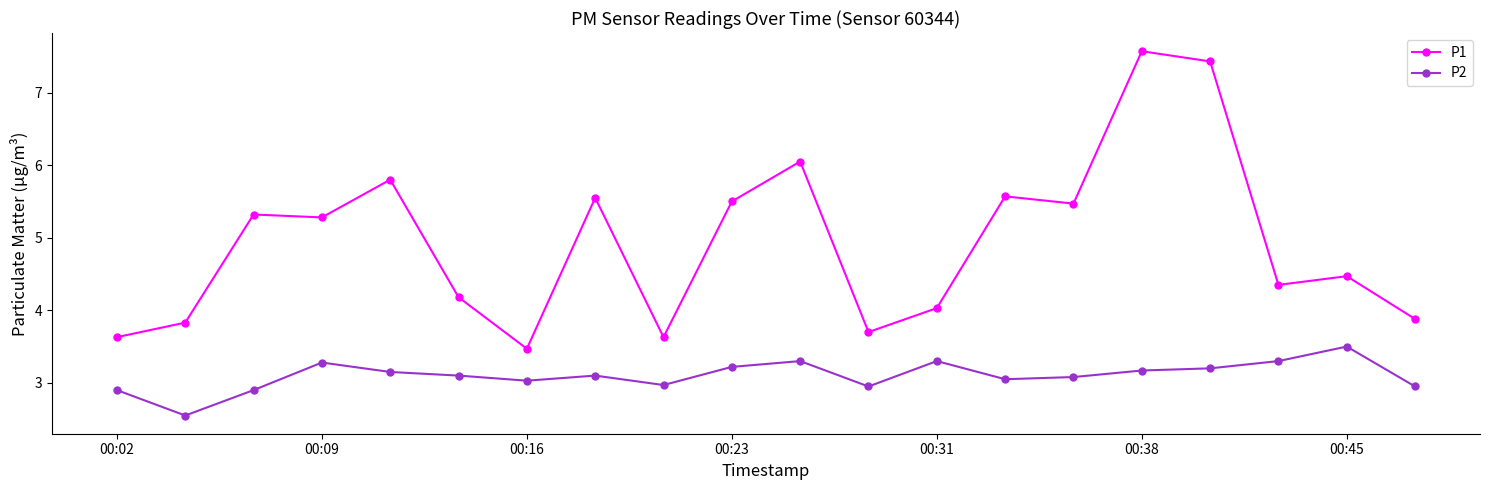

How many lines are shown in the chart?

2